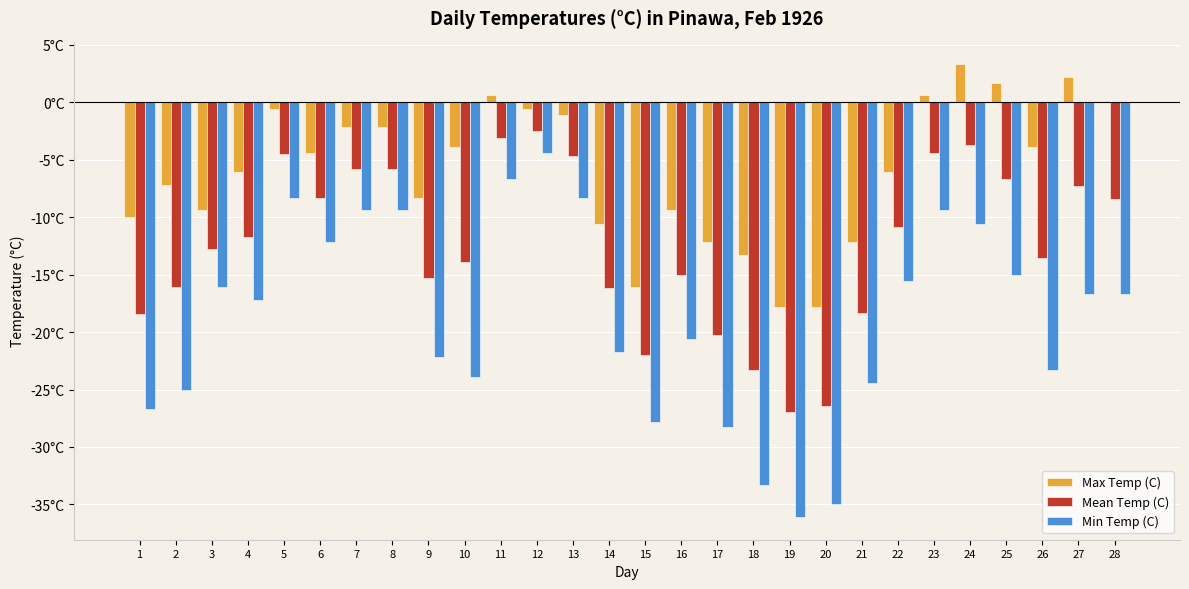

Are the bars horizontal?

No